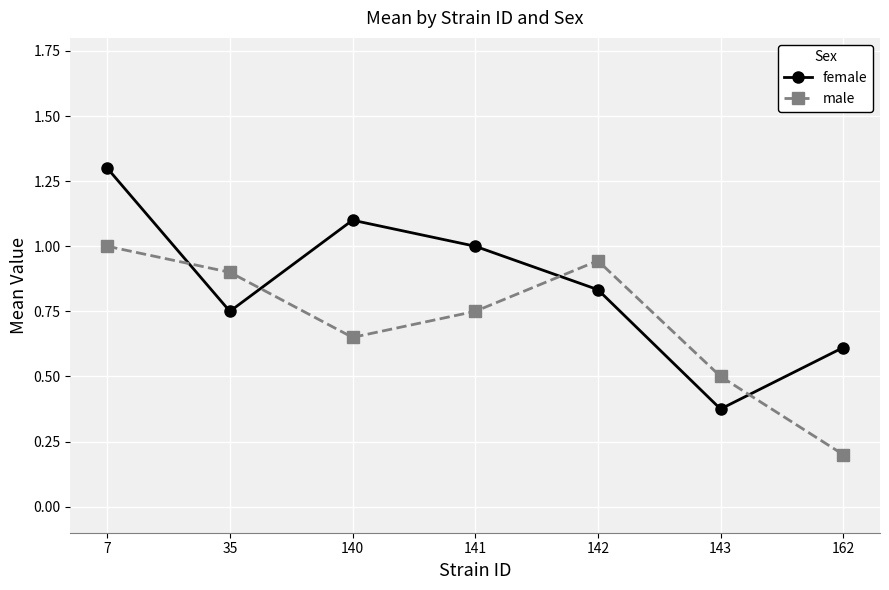

List the labels in order of male value, largest first.

7, 142, 35, 141, 140, 143, 162